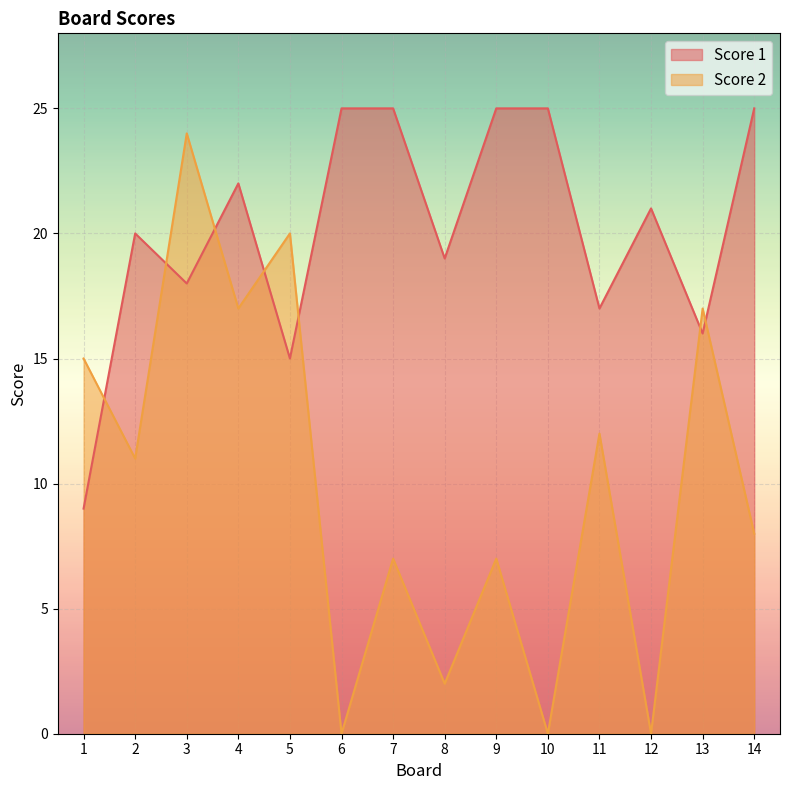

Read the Score 1 value at 13, to the nearest 10.

20